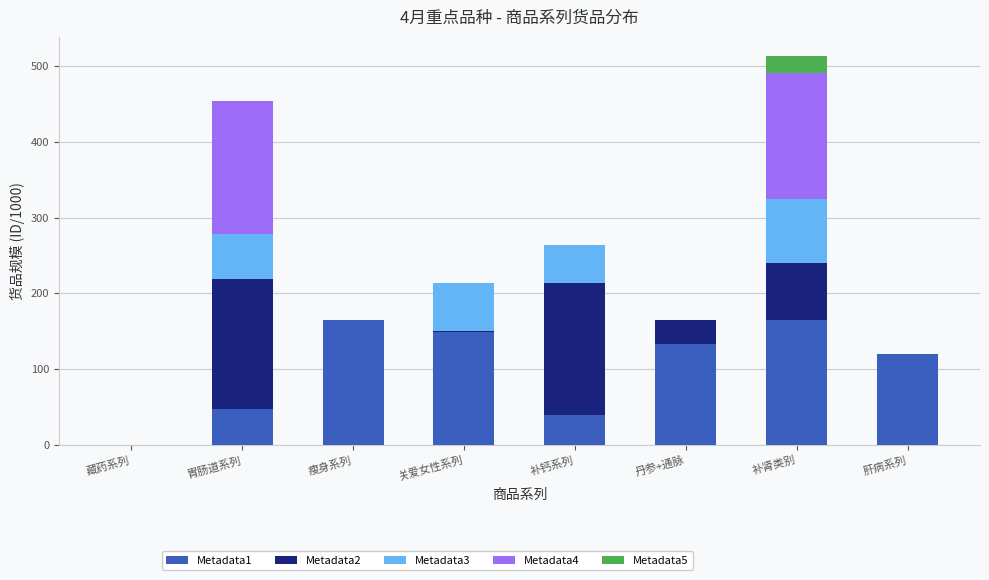

At which category is the sum across all series the highest?

补肾类别